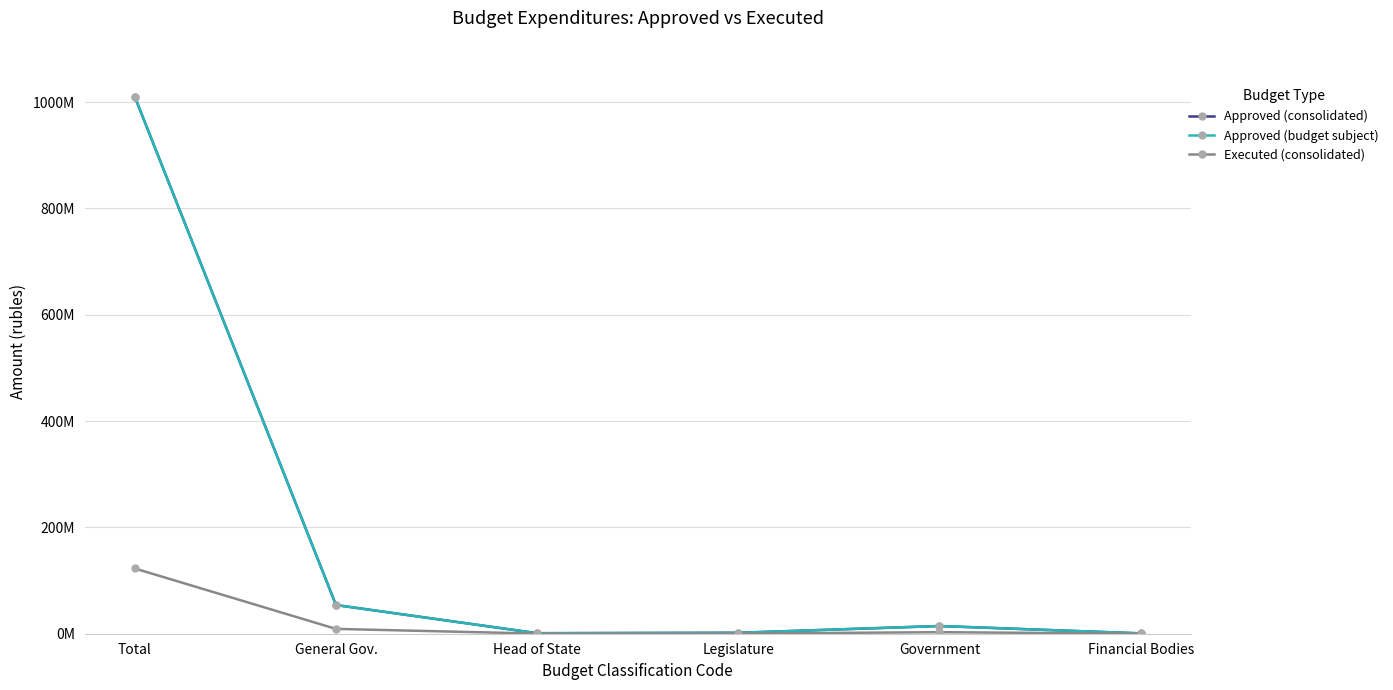

Is this an area chart (filled region under the line)?

No